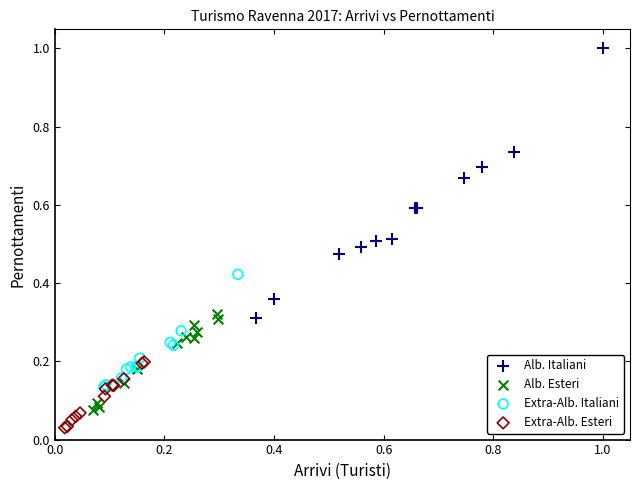

Which series contains the highest Y value?

Alb. Italiani